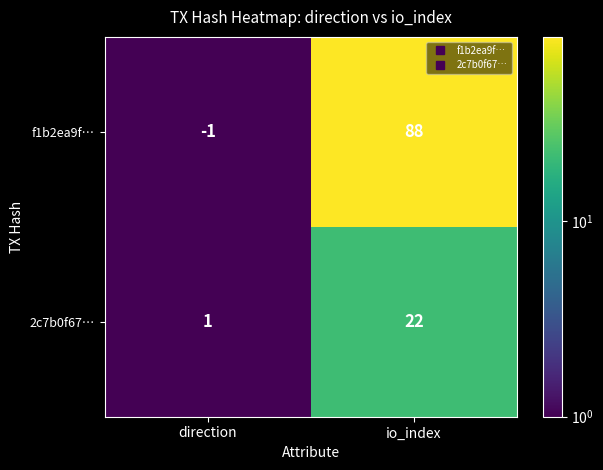

Reading right to left, what are all the values shown in this chart?

f1b2ea9f…: 88	-1
2c7b0f67…: 22	1